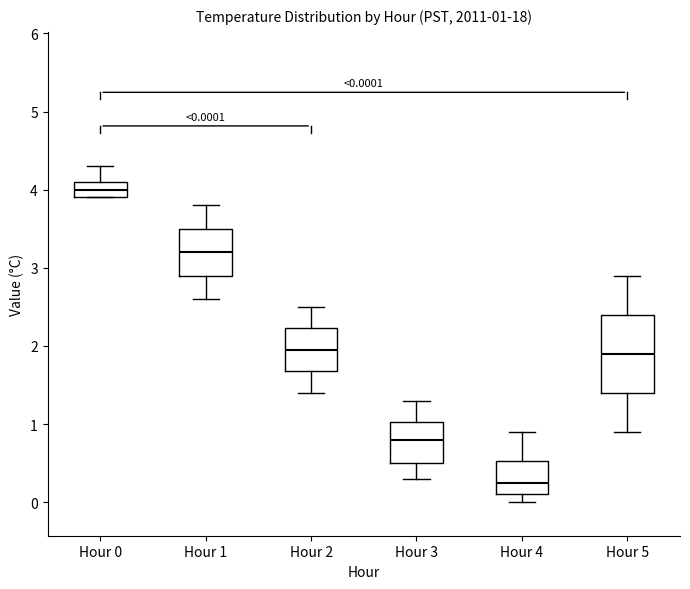

Which box has the highest median line?

Hour 0